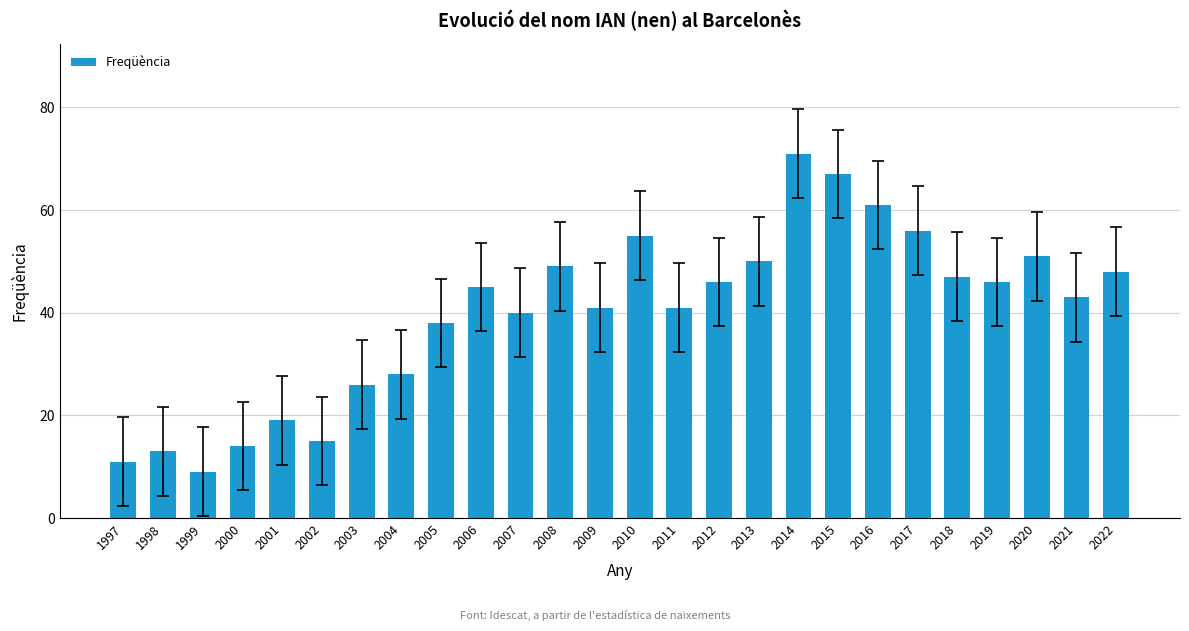

The chart shows a value of 15 at 2002. True or false?

True